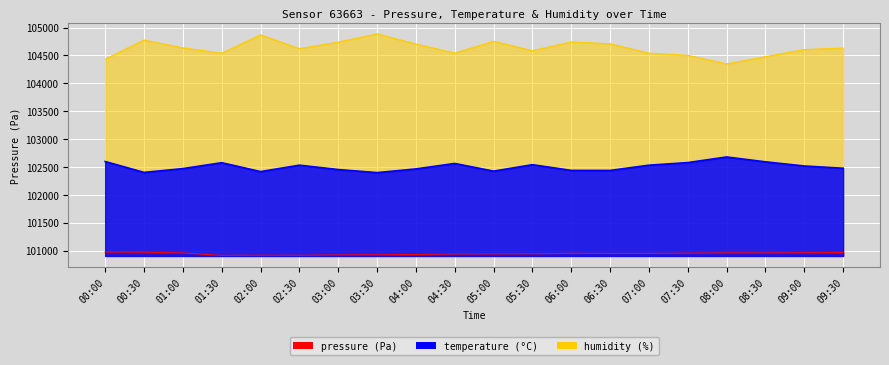

What is the value of the humidity point at the 18th from the left?

104476.7